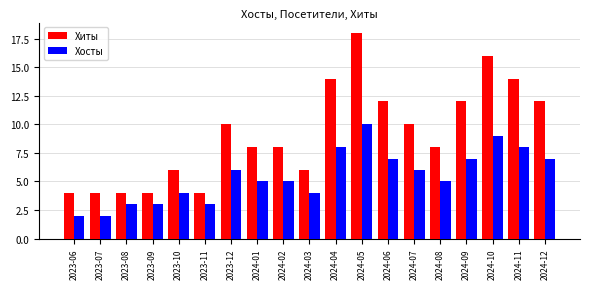

Reading left to right, list all the values displayed in this chart.

Хиты: 4	4	4	4	6	4	10	8	8	6	14	18	12	10	8	12	16	14	12
Хосты: 2	2	3	3	4	3	6	5	5	4	8	10	7	6	5	7	9	8	7